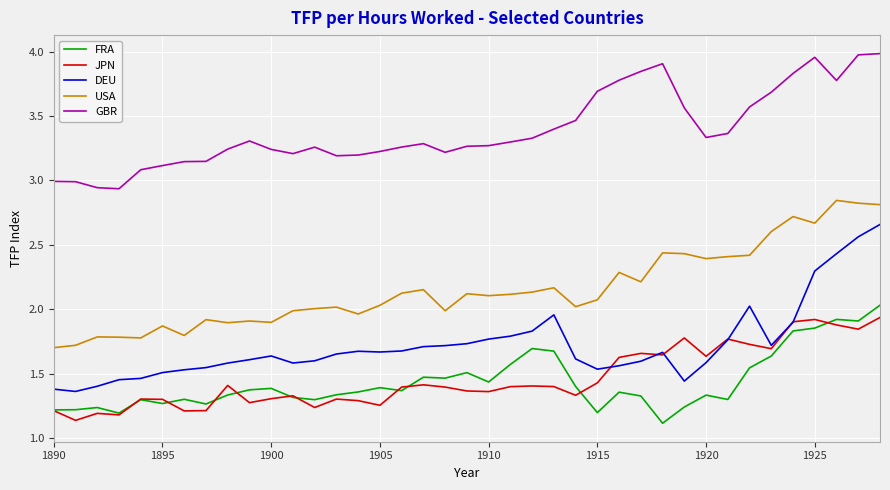

Which series has the largest total across all categories?

GBR